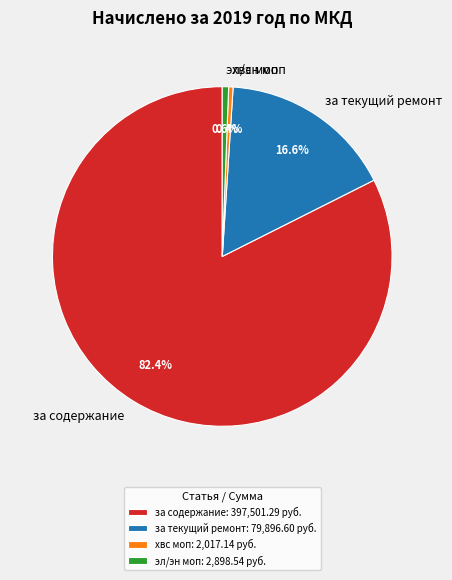

To the nearest percent, what is the difference between the хвс моп and за текущий ремонт slice percentages?

16%